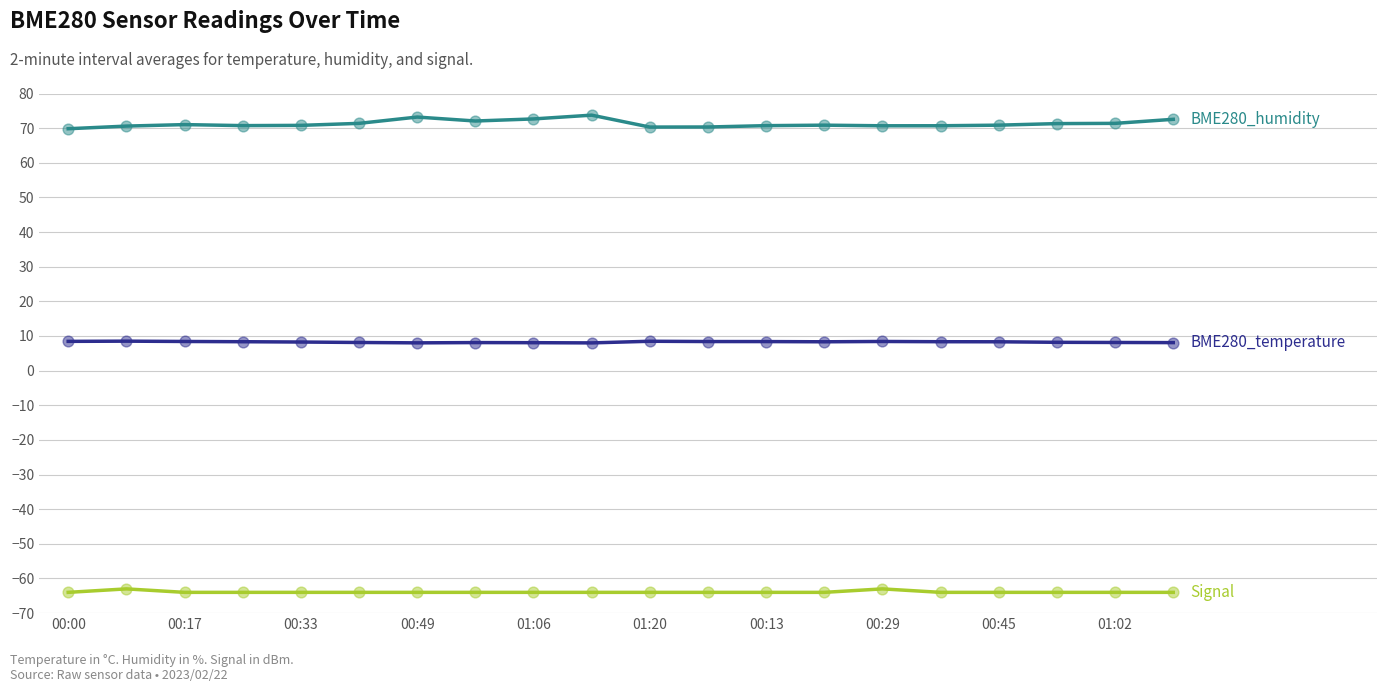

What is the smallest value displayed?

-64.0